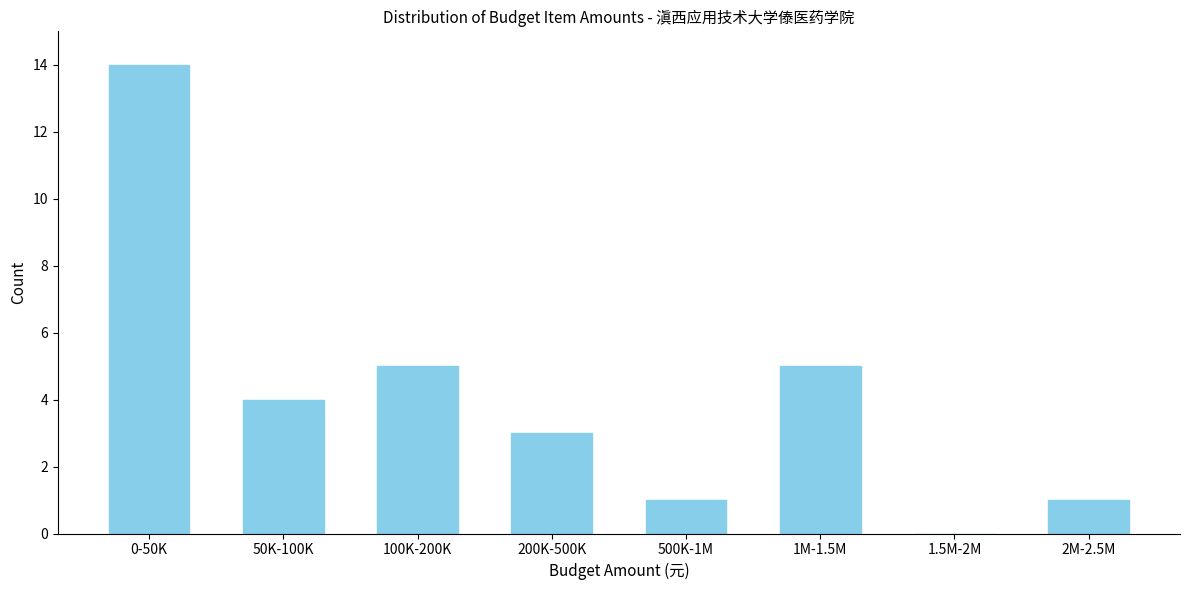

Reading right to left, what are all the values shown in this chart?

2M-2.5M=1	1.5M-2M=0	1M-1.5M=5	500K-1M=1	200K-500K=3	100K-200K=5	50K-100K=4	0-50K=14